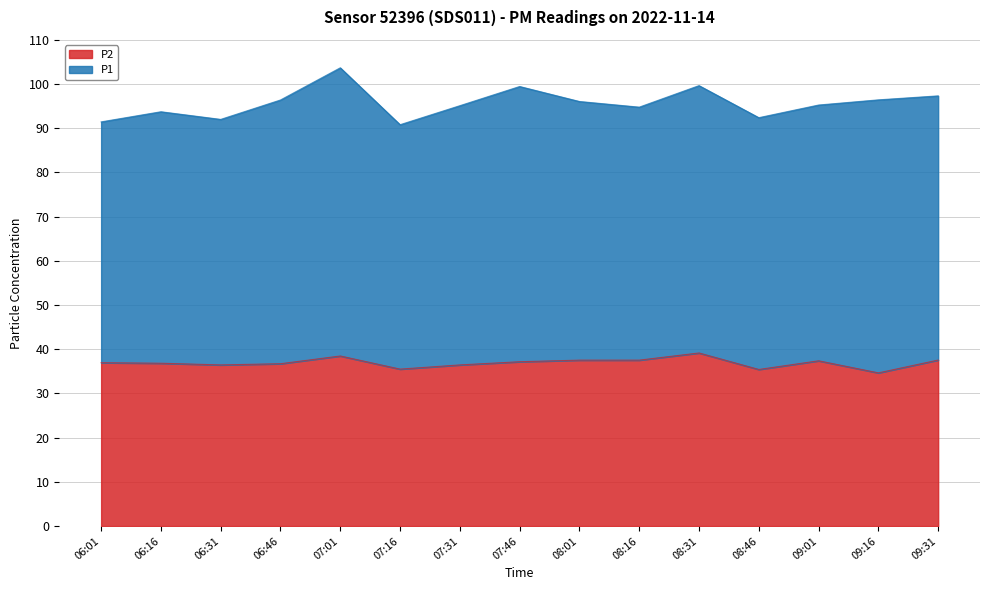

What is the minimum value shown in the chart?

34.6